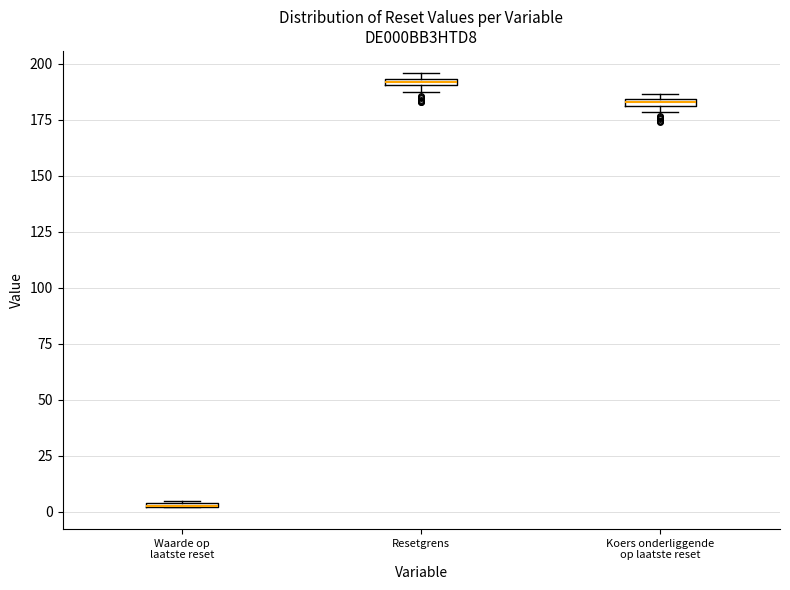

Where is the upper edge of the box for Waarde op laatste reset on the y-axis? The values are not printed on the chart, so give them approximately, as read against the axis.

5